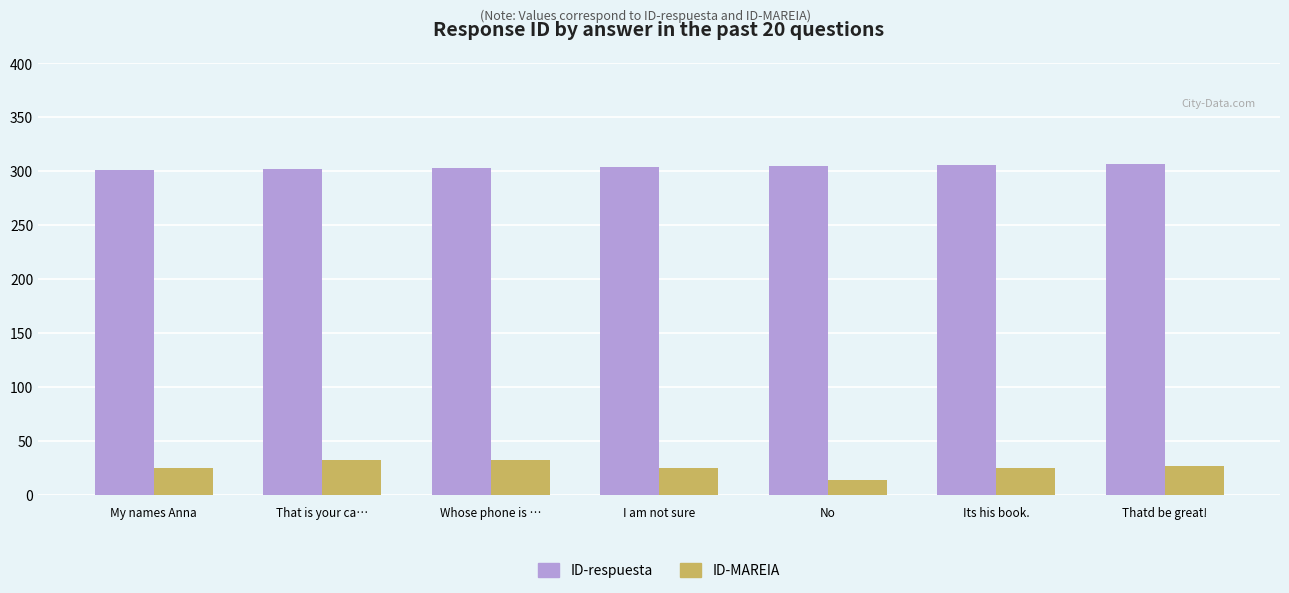

What is the difference between the maximum and minimum values in the ID-respuesta series?

6